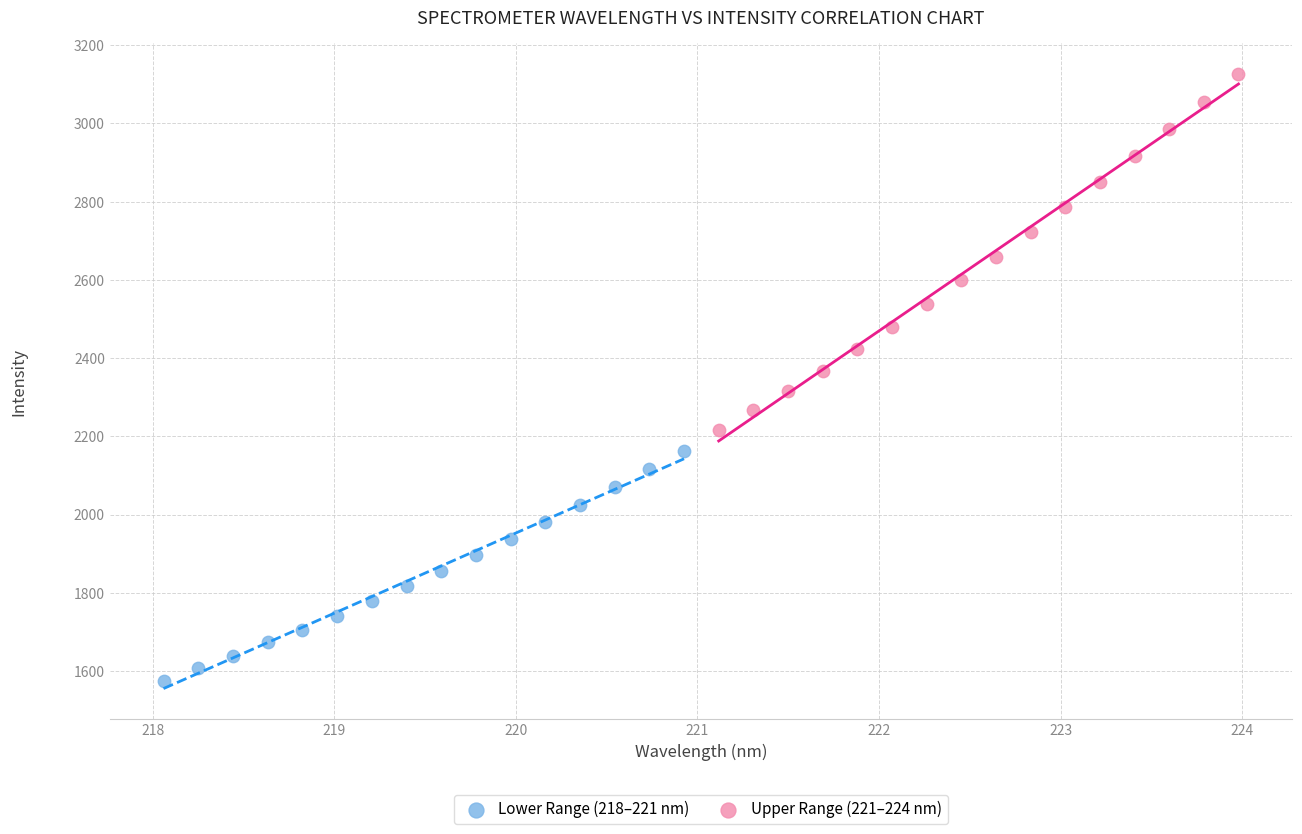

Which series reaches the minimum Y coordinate?

Lower Range (218–221 nm)